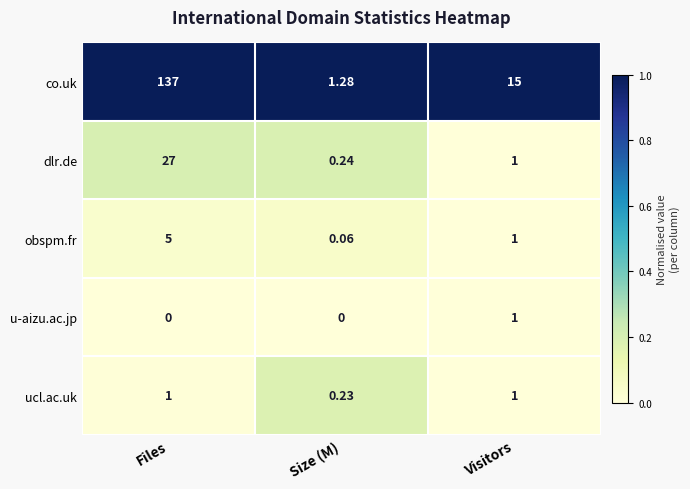

What is the maximum value shown in the chart?

137.0